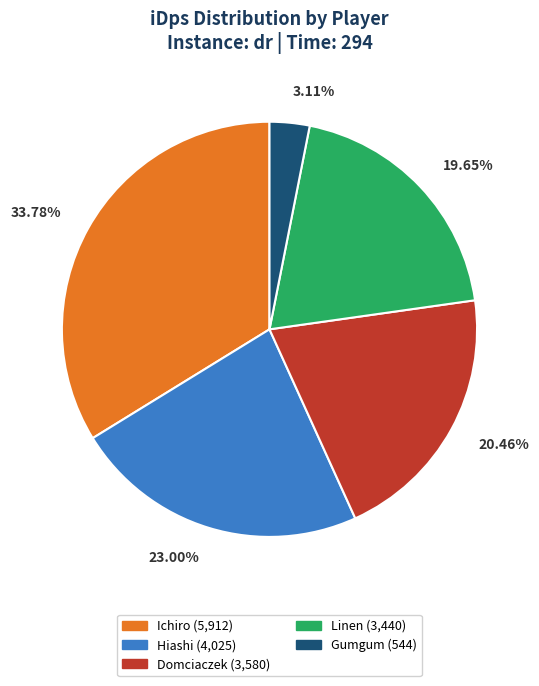

To the nearest percent, what is the difference between the largest and smallest slice percentages?

31%